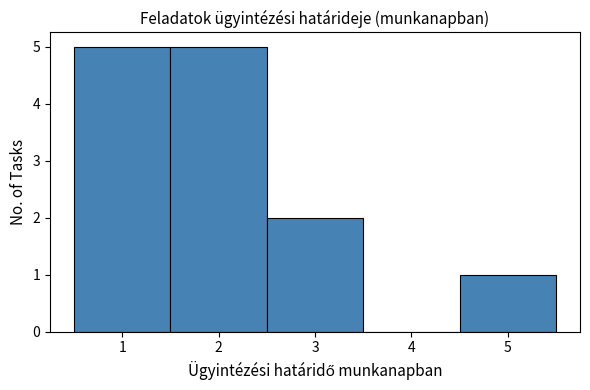

Reading left to right, list every bar in this chart as the range it spans on the x-axis followed by its height. The values are not printed on the chart, so give them approximately, as read against the axis.

0.5 to 1.5: 5
1.5 to 2.5: 5
2.5 to 3.5: 2
3.5 to 4.5: 0
4.5 to 5.5: 1